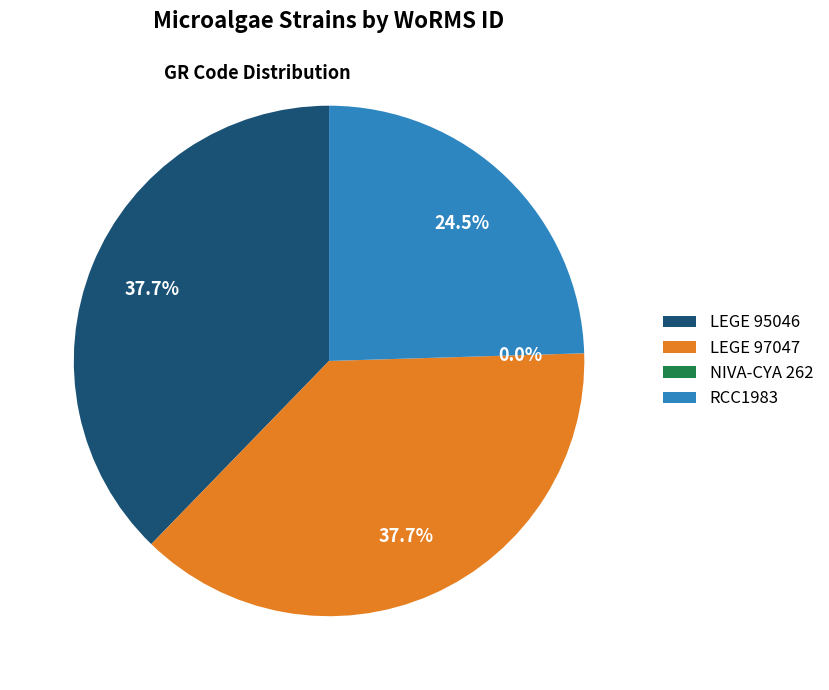

To the nearest percent, what percentage of the pie is LEGE 95046?

38%